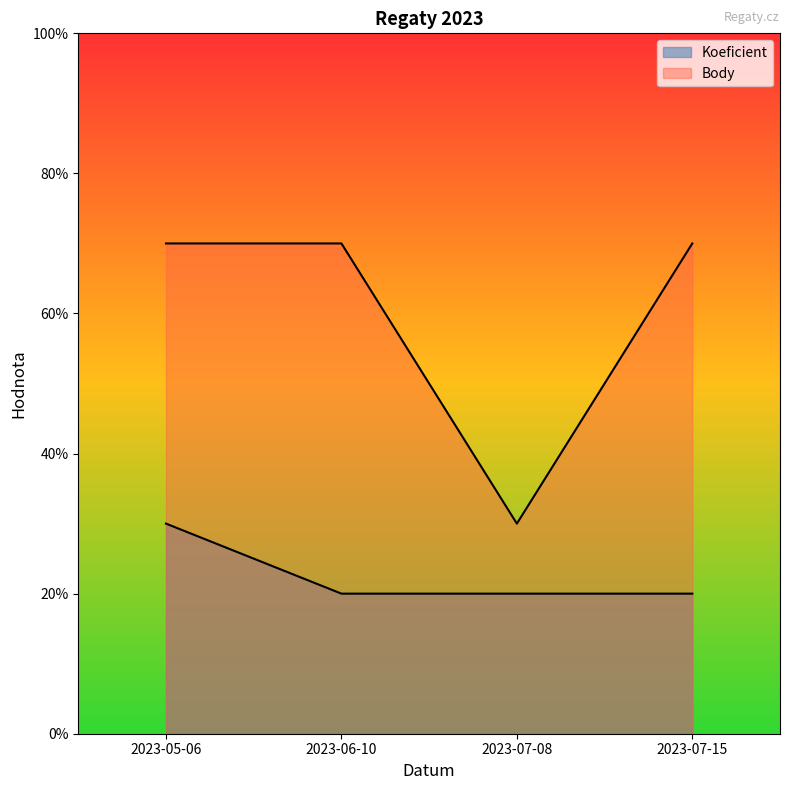

The value of Body at 2023-05-06 is 4. True or false?

False